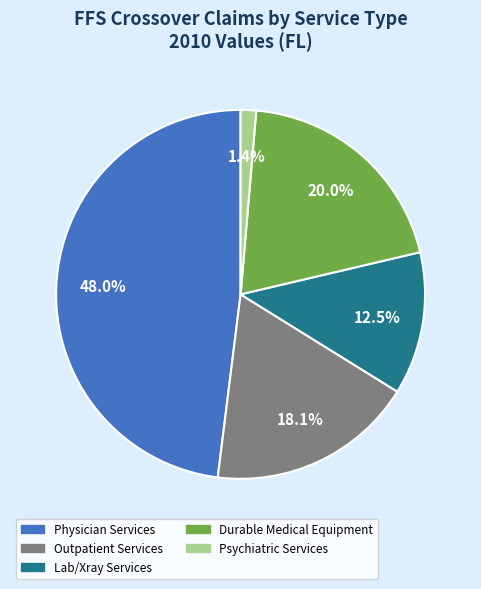

Which has a higher value, Psychiatric Services or Outpatient Services?

Outpatient Services